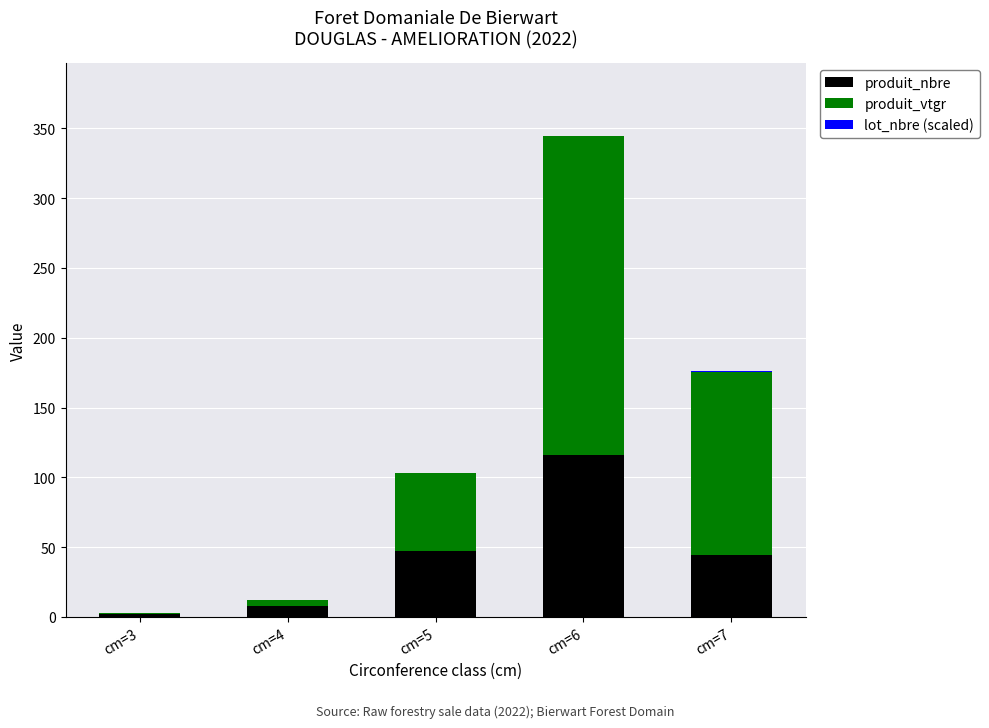

What is the maximum value for produit_nbre?

116.0